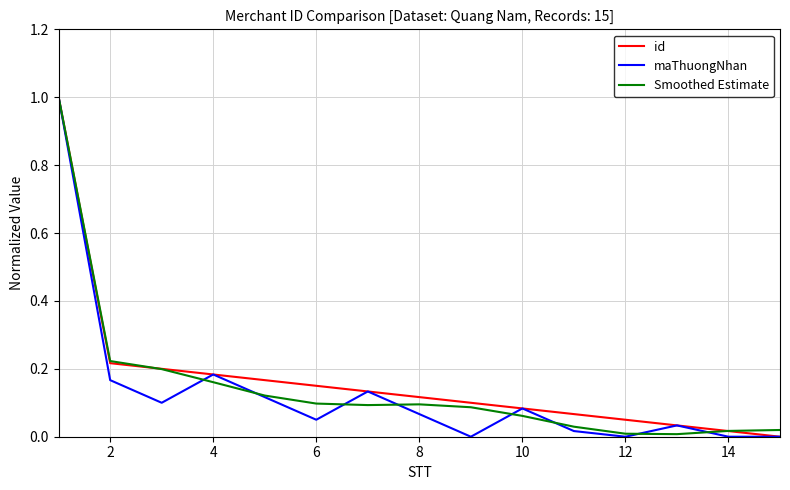

What is the maximum value shown in the chart?

1.0